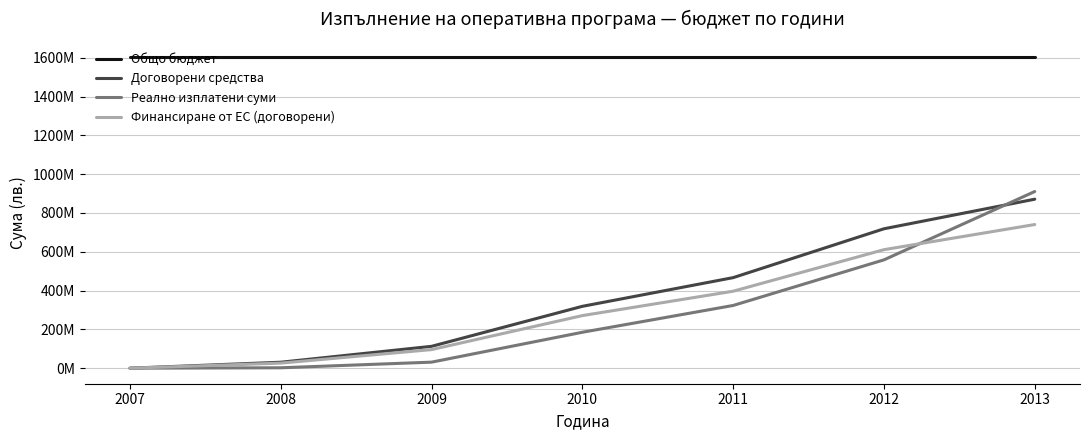

Between 2011 and 2013, which series saw the biggest shift?

Реално изплатени суми